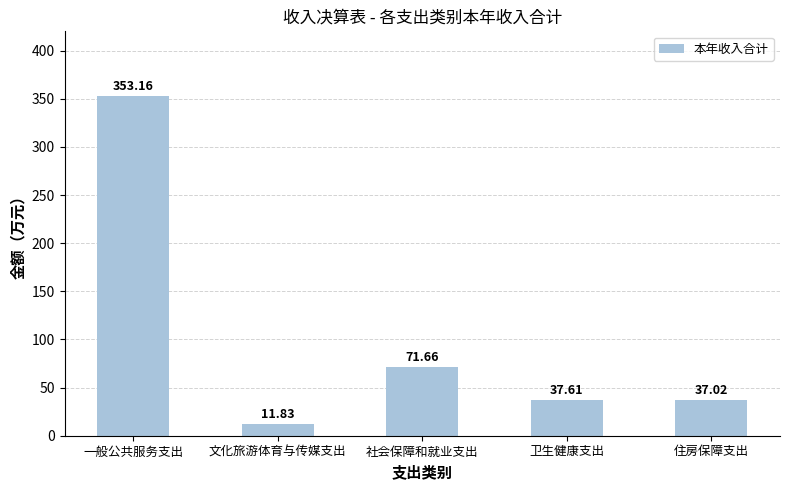

What is the ratio of the value at 文化旅游体育与传媒支出 to the value at 卫生健康支出?

0.3